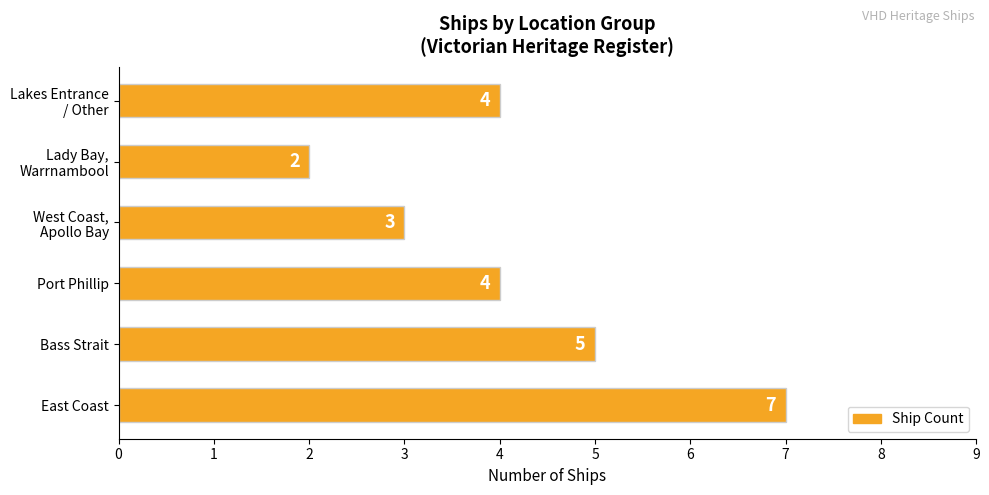

Count the values in the range 3 to 5.

4